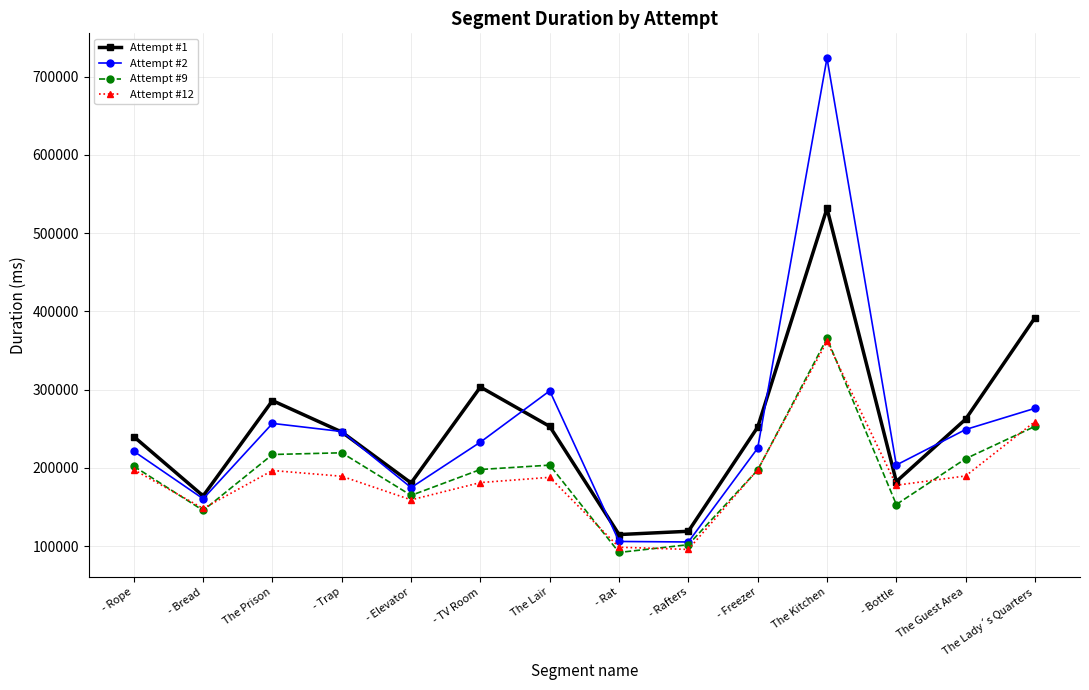

How many interior local peaks does the Attempt #1 series have?

3